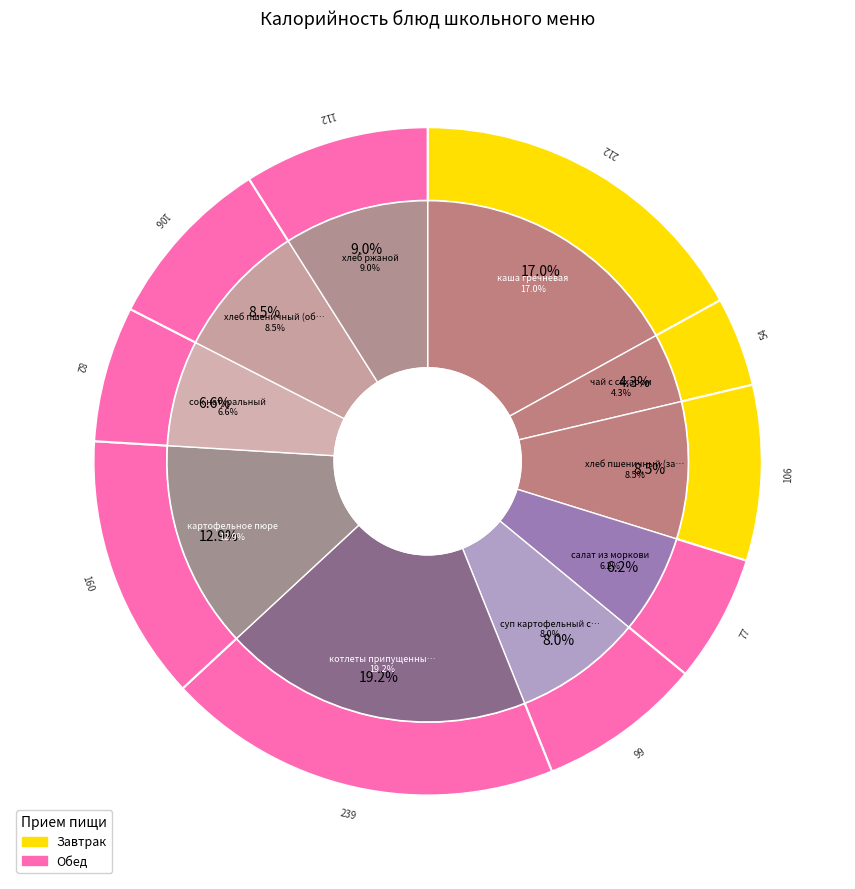

What is the ratio of the value at салат из моркови to the value at суп картофельный с макаронными изделиями?

0.8